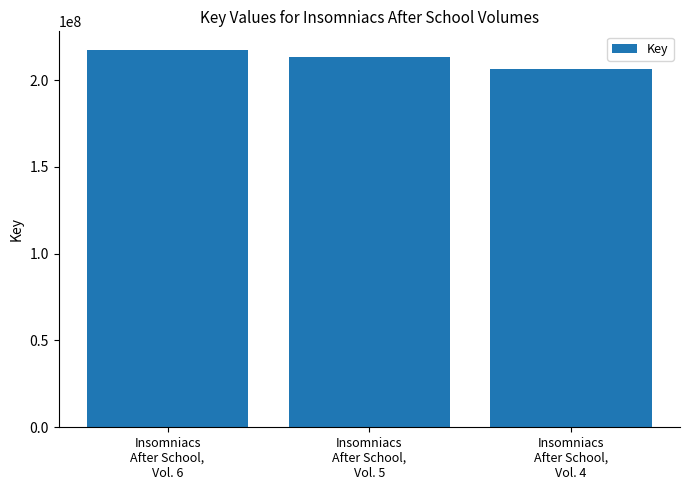

Rank the categories by value from lowest to highest.

Insomniacs
After School,
Vol. 4, Insomniacs
After School,
Vol. 5, Insomniacs
After School,
Vol. 6